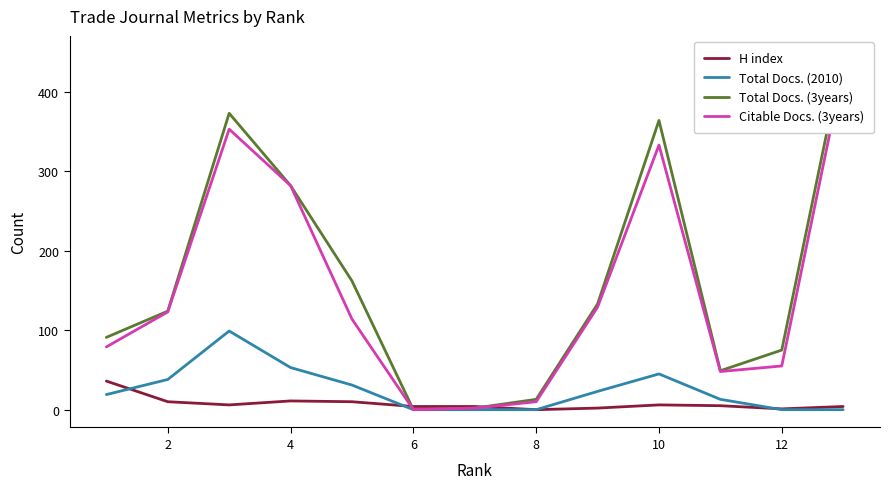

What is the sum of all H index values?

99